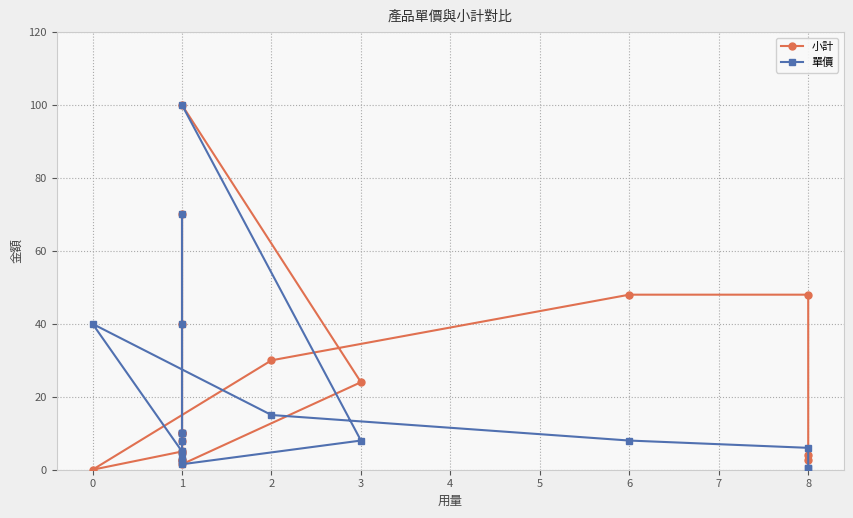

List the series in order of their peak value, lowest first.

小計, 單價